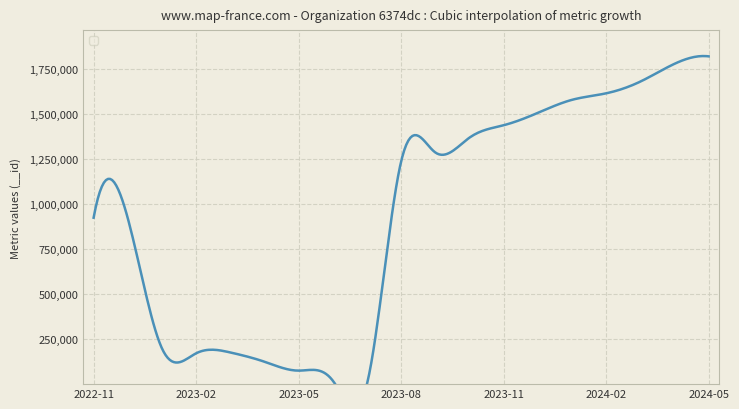

What is the label of the 13th point from the left?

2023-11